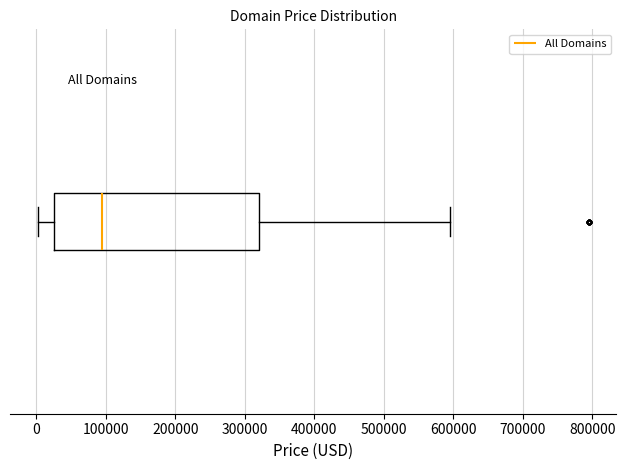

Read this box plot against the x-axis: the position of the median line, the range covered by the box, and the ends of both whiskers. The values are not printed on the chart, so give them approximately, as read against the axis.

median 90000, box 20000 to 320000, whiskers 0 to 590000